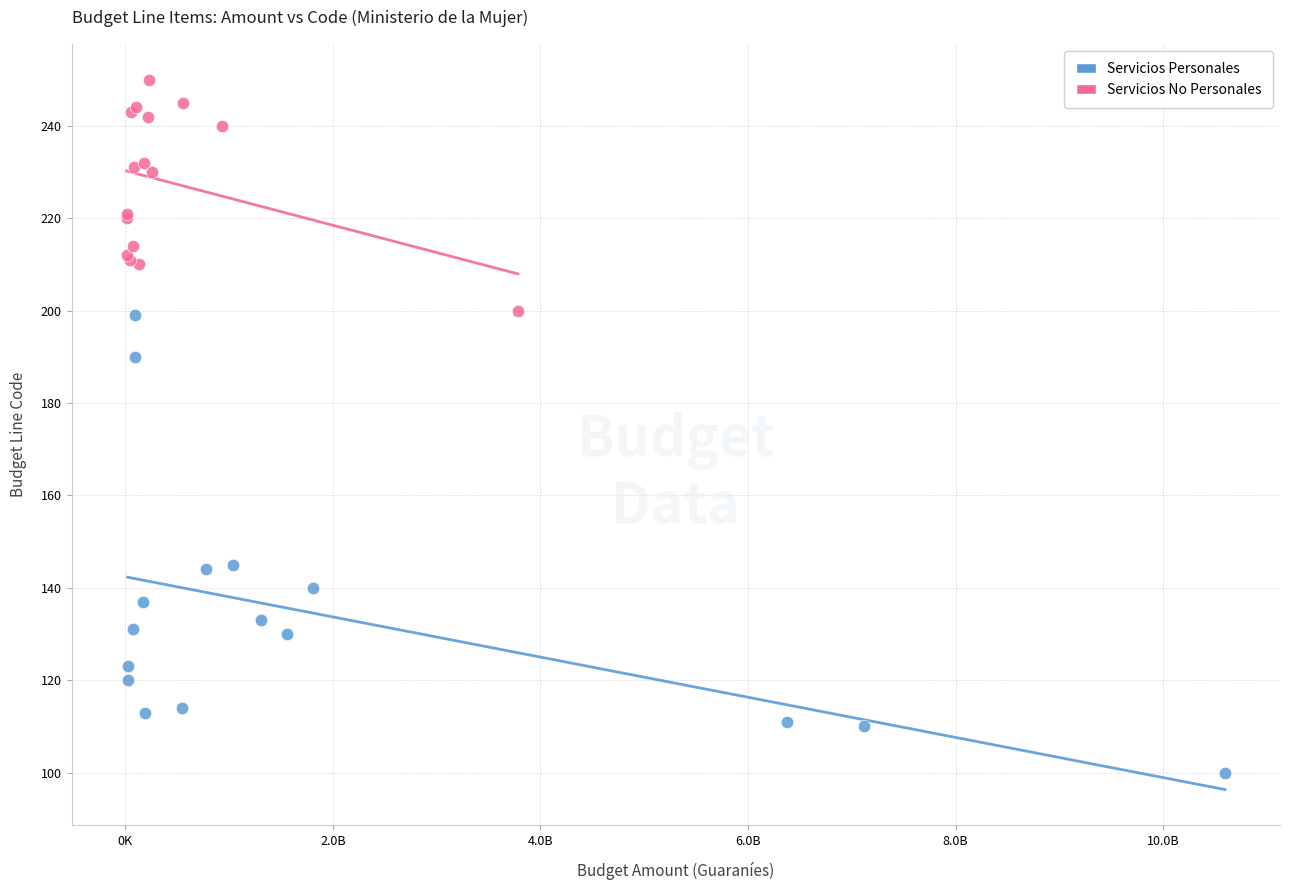

What are all the series names shown in the legend?

Servicios Personales, Servicios No Personales